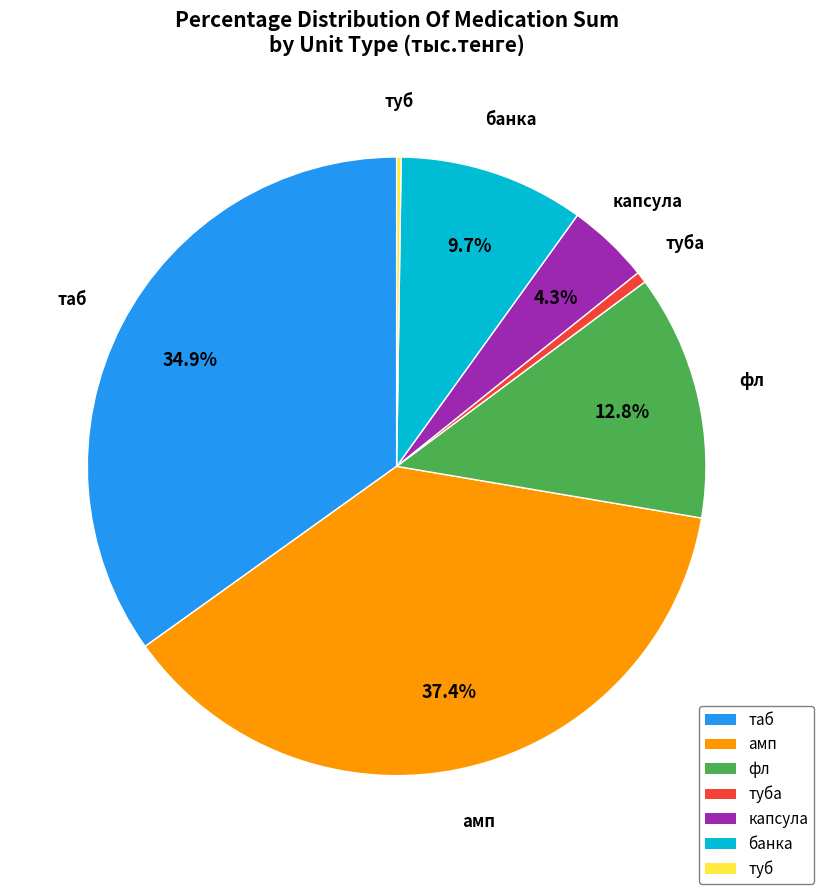

What percentage is NOT represented by амп?

62.6%